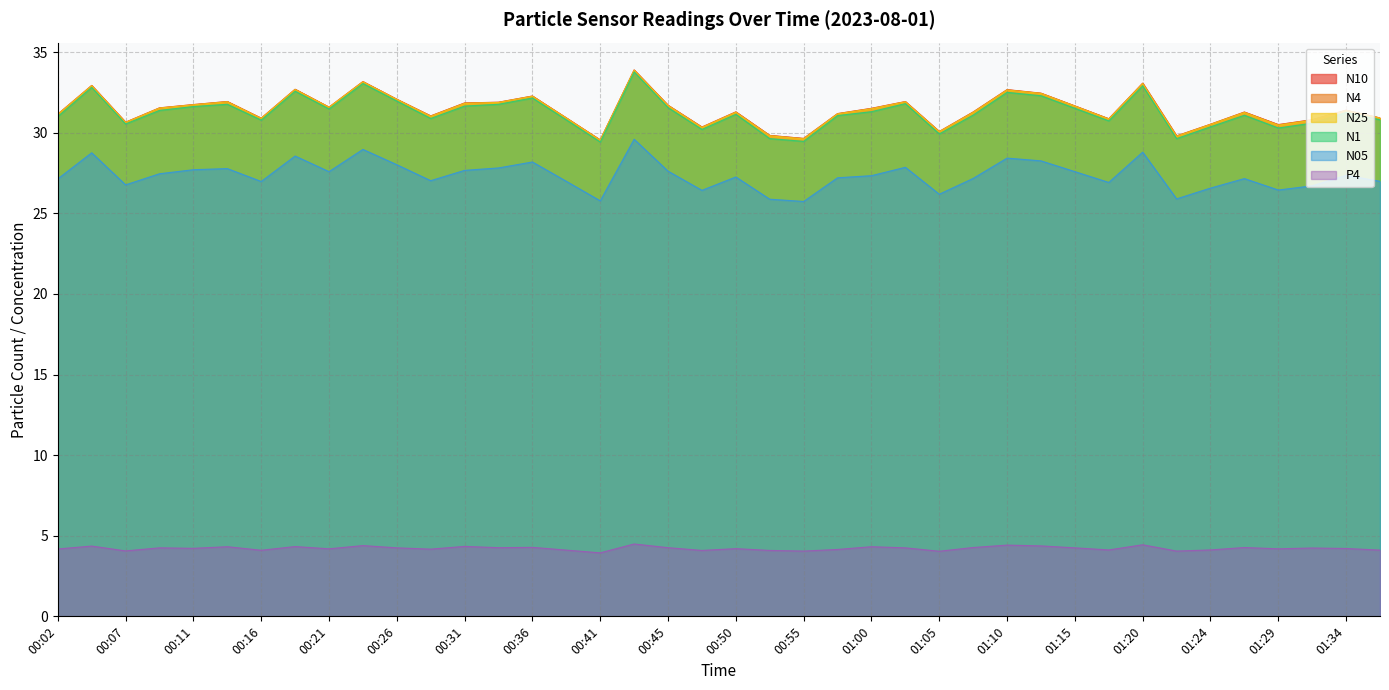

What is the average value of the N1 series?

31.3